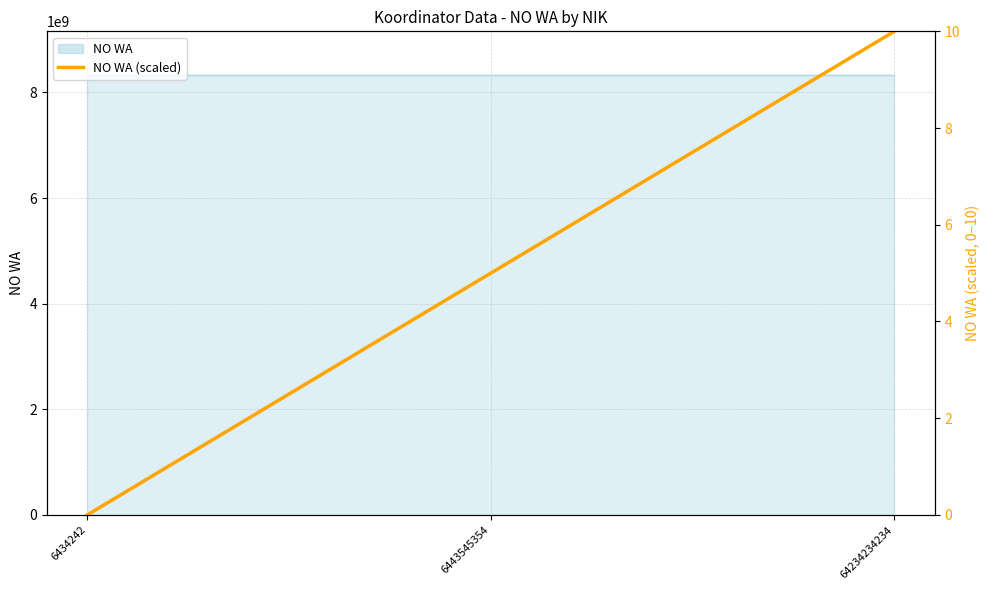

Reading left to right, extract all data points from this chart.

6434242=0	6443545354=5	64234234234=10